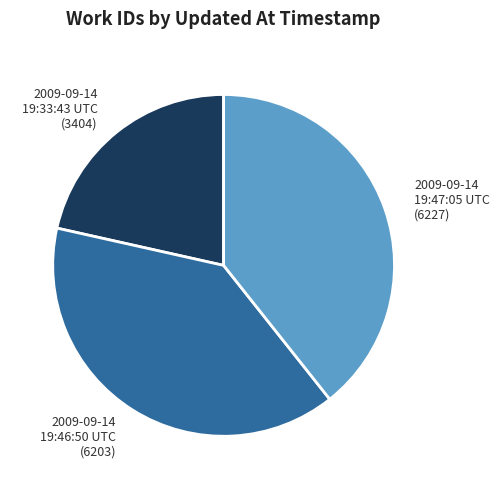

What is the ratio of the value at 2009-09-14 19:46:50 UTC (6203) to the value at 2009-09-14 19:47:05 UTC (6227)?

1.0